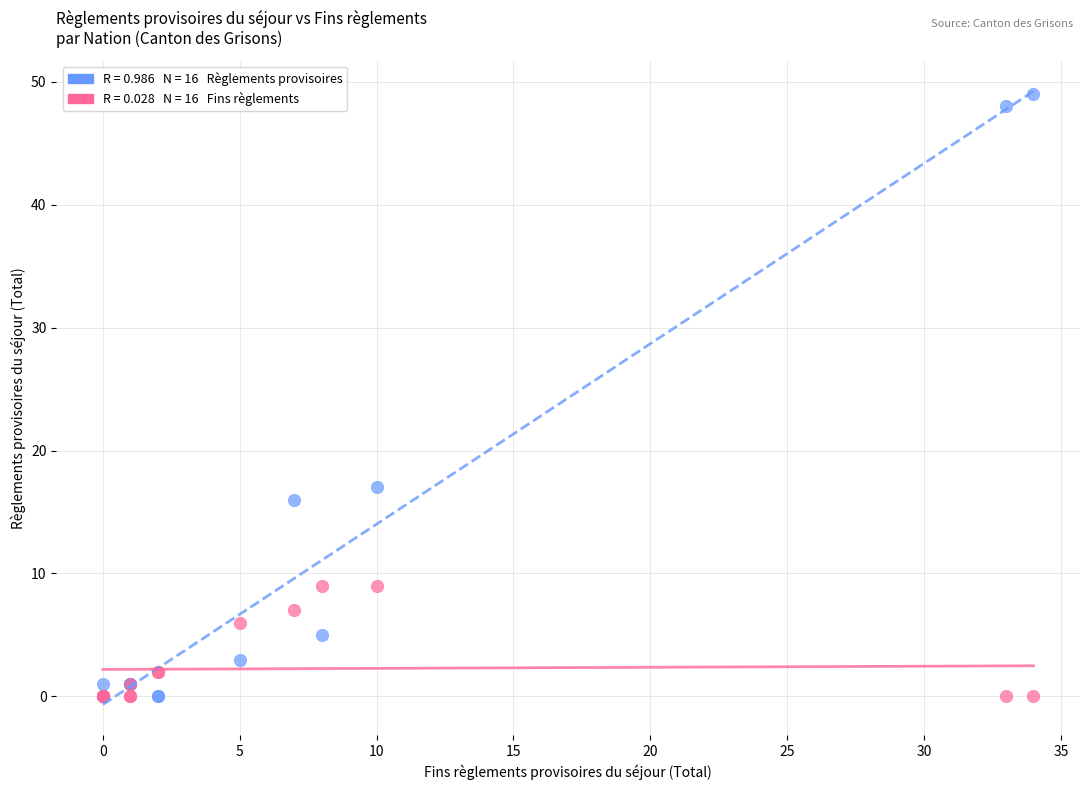

Across all series, what Y value is closest to 24?

17